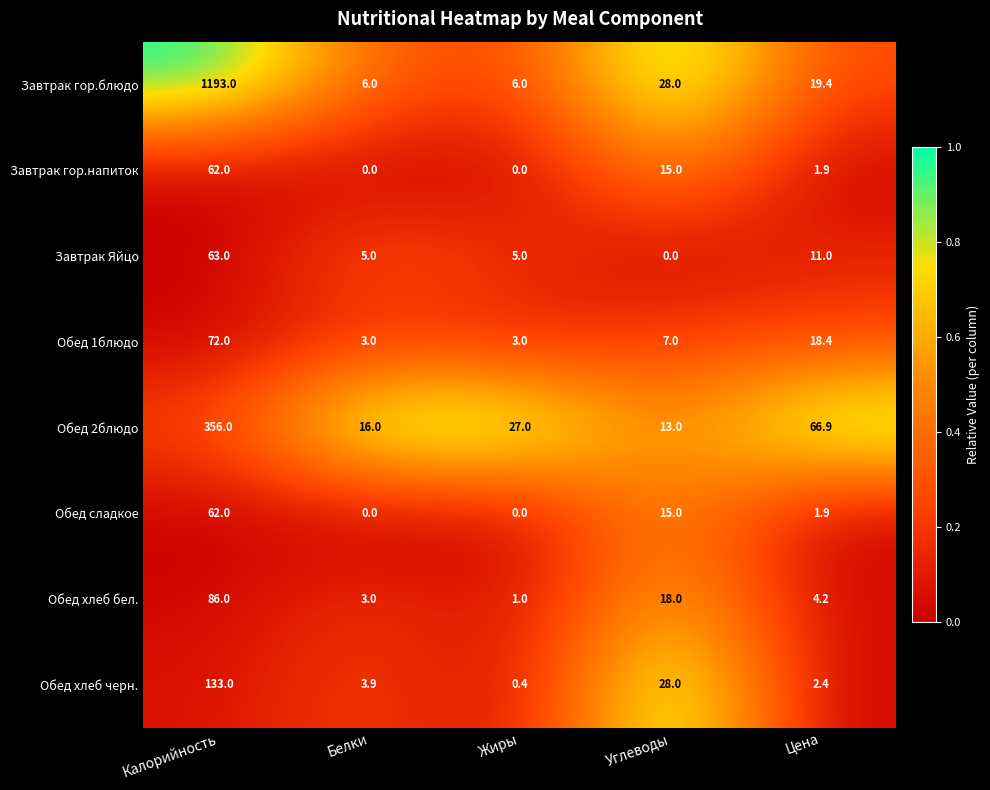

What value does the Обед 2блюдо series have at Жиры?

27.0